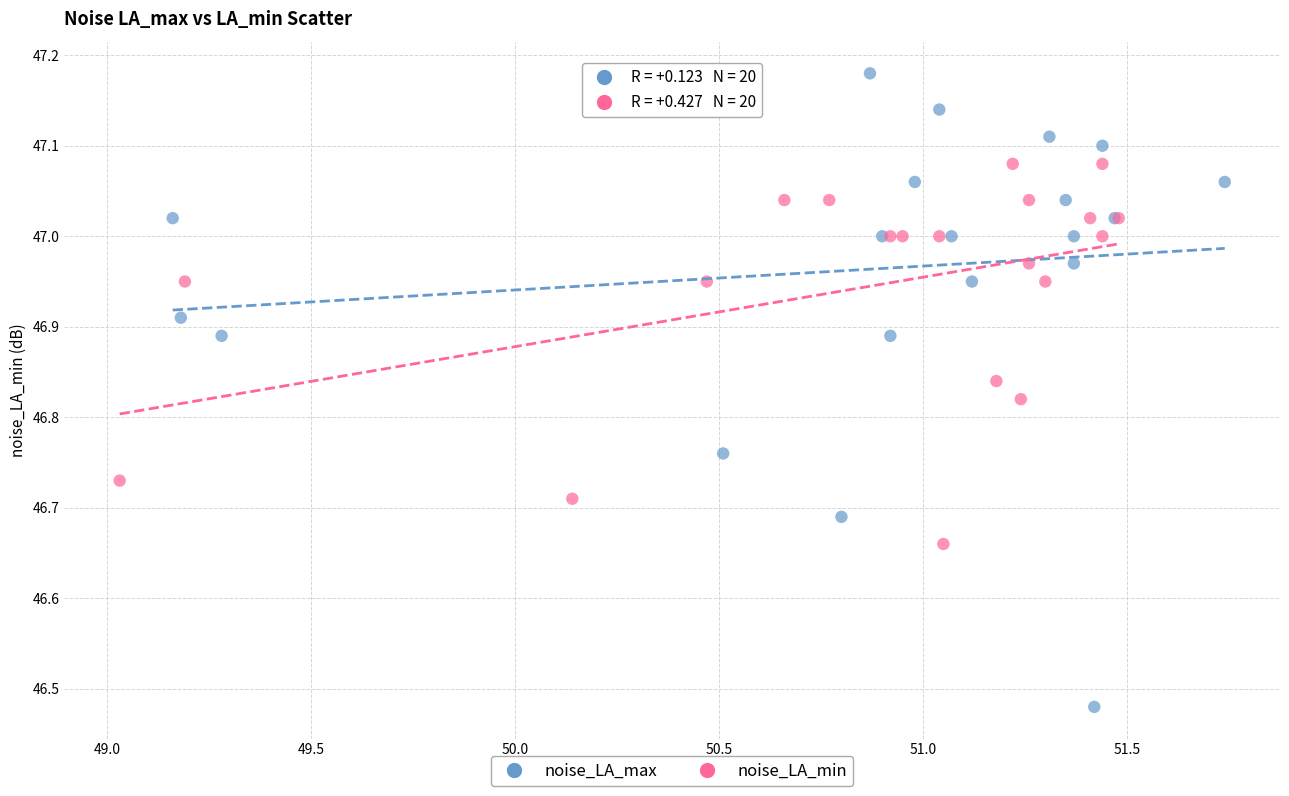

Which series contains the highest Y value?

noise_LA_max